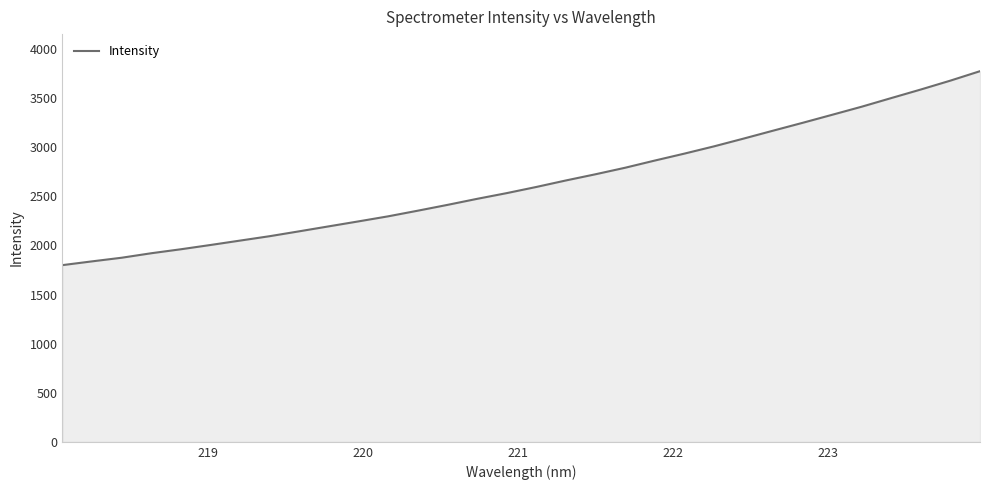

Count the number of categories in the chart.

32